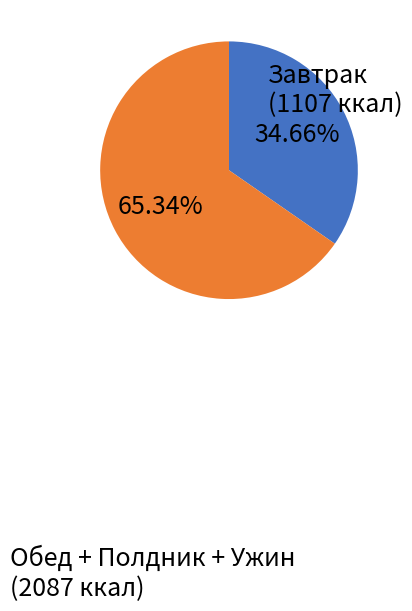

Does any single category account for the majority?

Yes